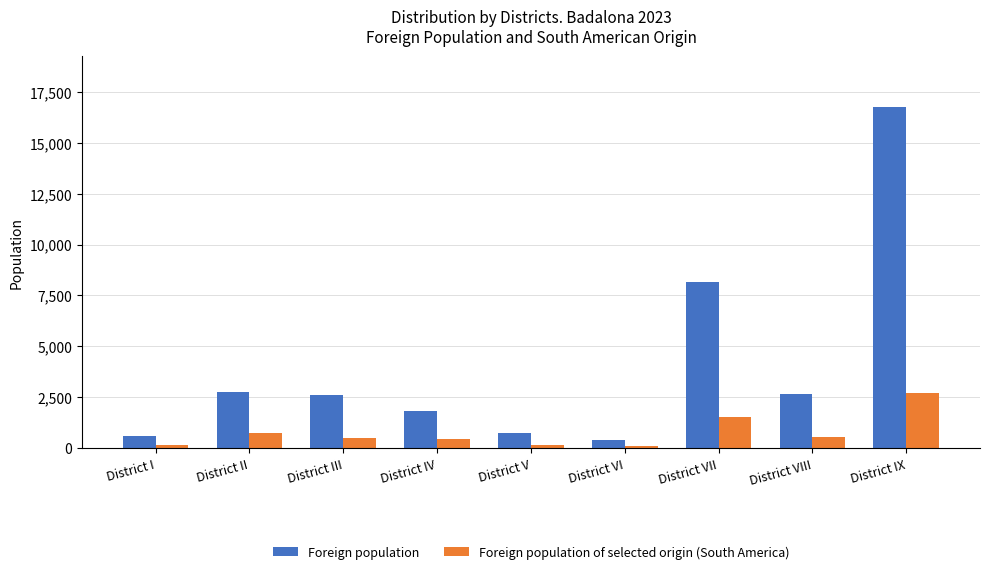

At which label does Foreign population of selected origin (South America) reach its peak?

District IX